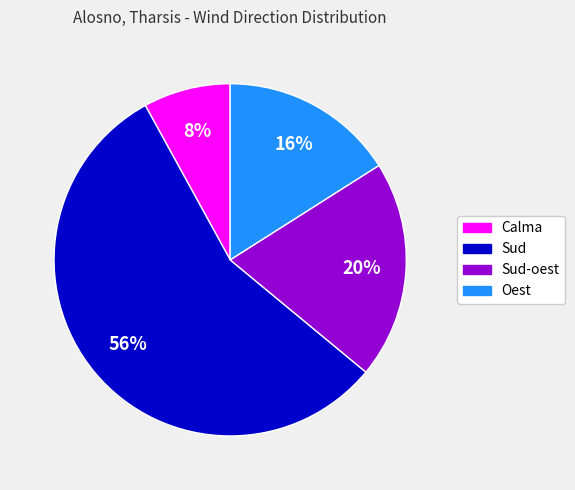

To the nearest percent, what is the average slice percentage?

25%